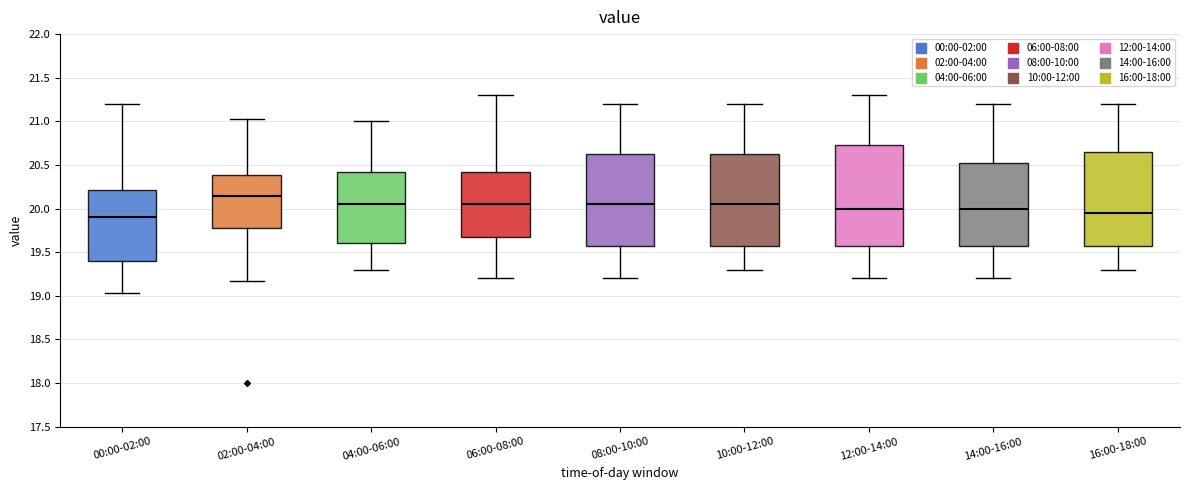

Which box has the lowest median line?

00:00-02:00